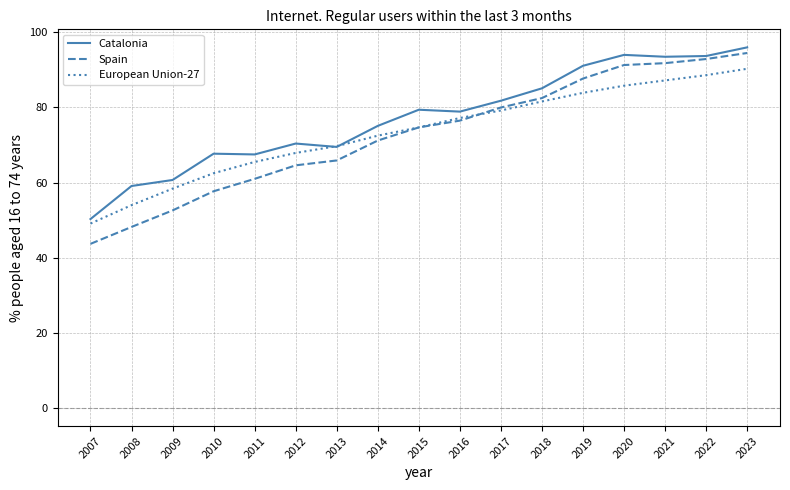

What is the spread (max minus min) of values at 2021?

6.3